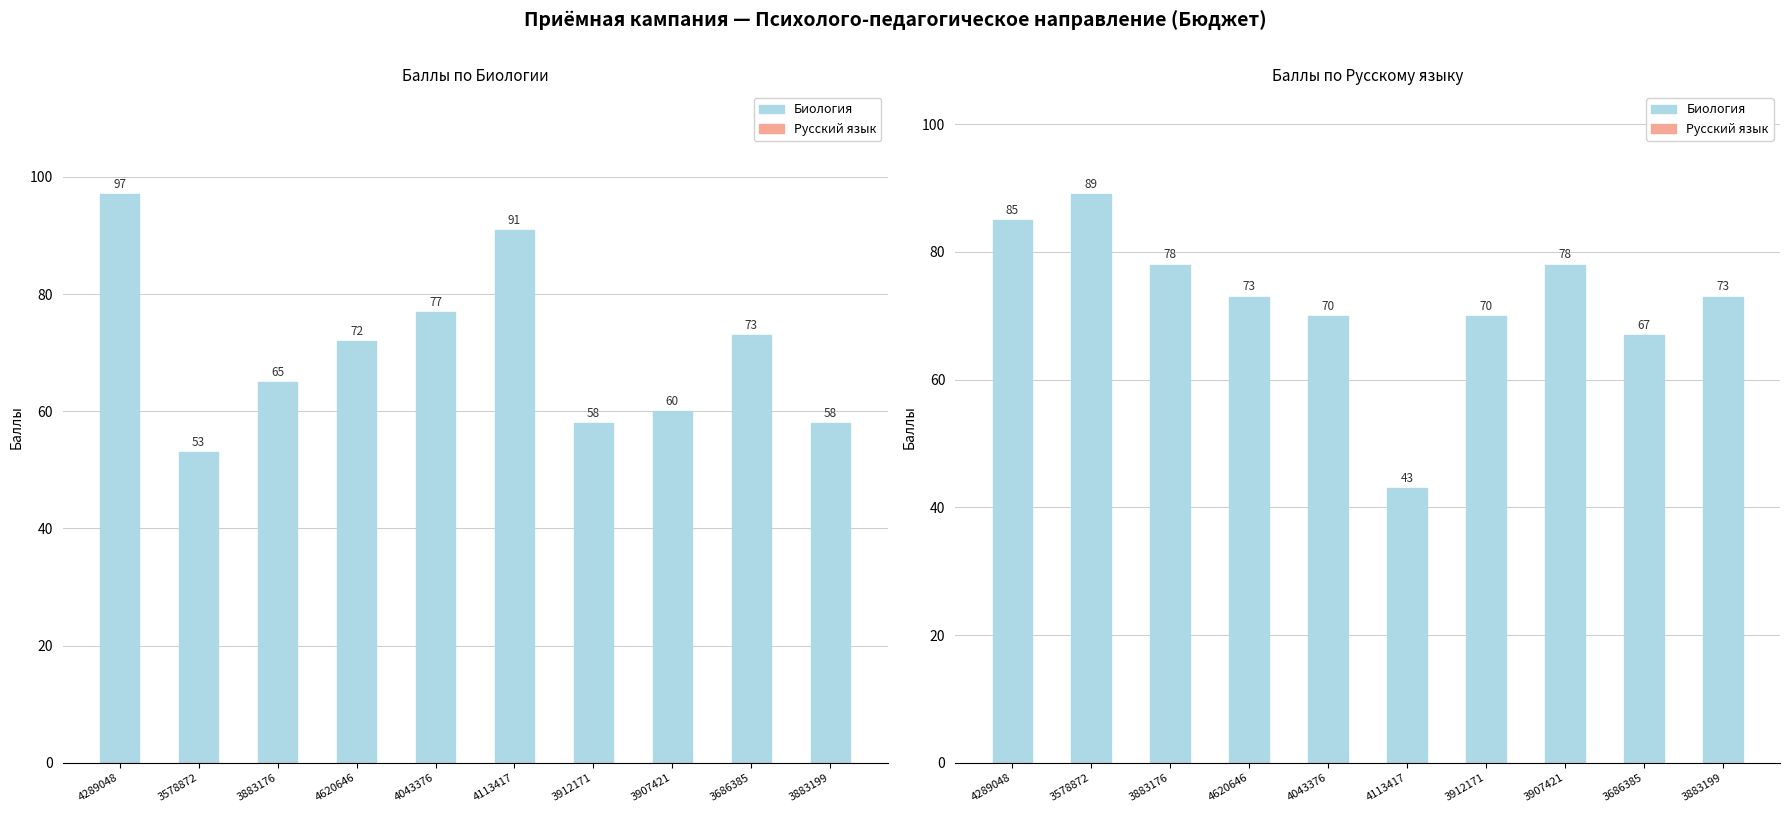

Count the number of categories in the chart.

10